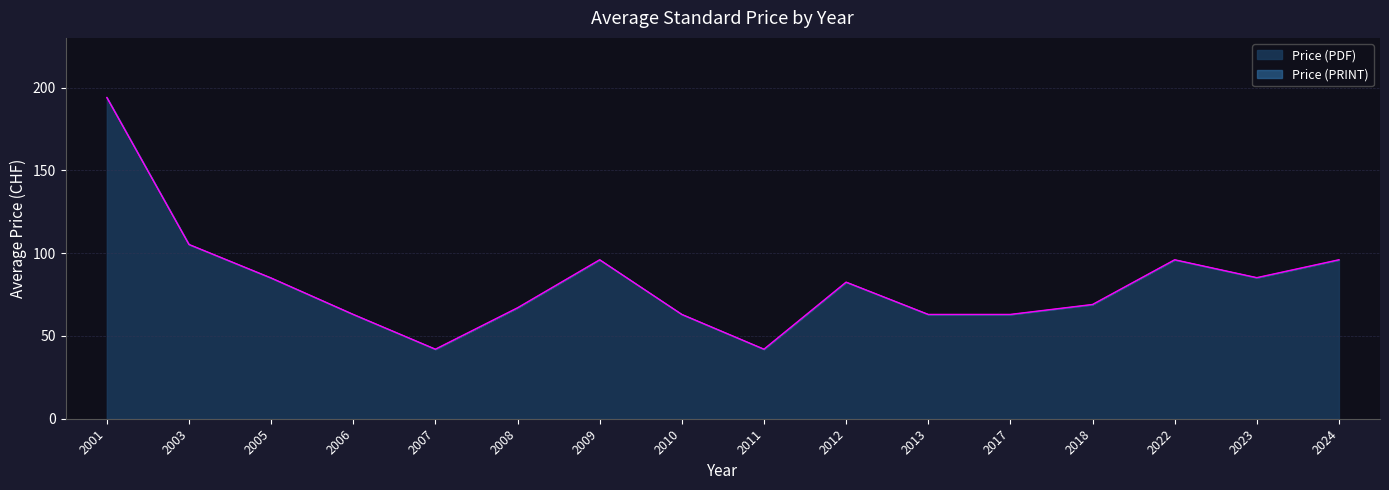

True or false: Price (PRINT) and Price (PDF) intersect in this chart.

False